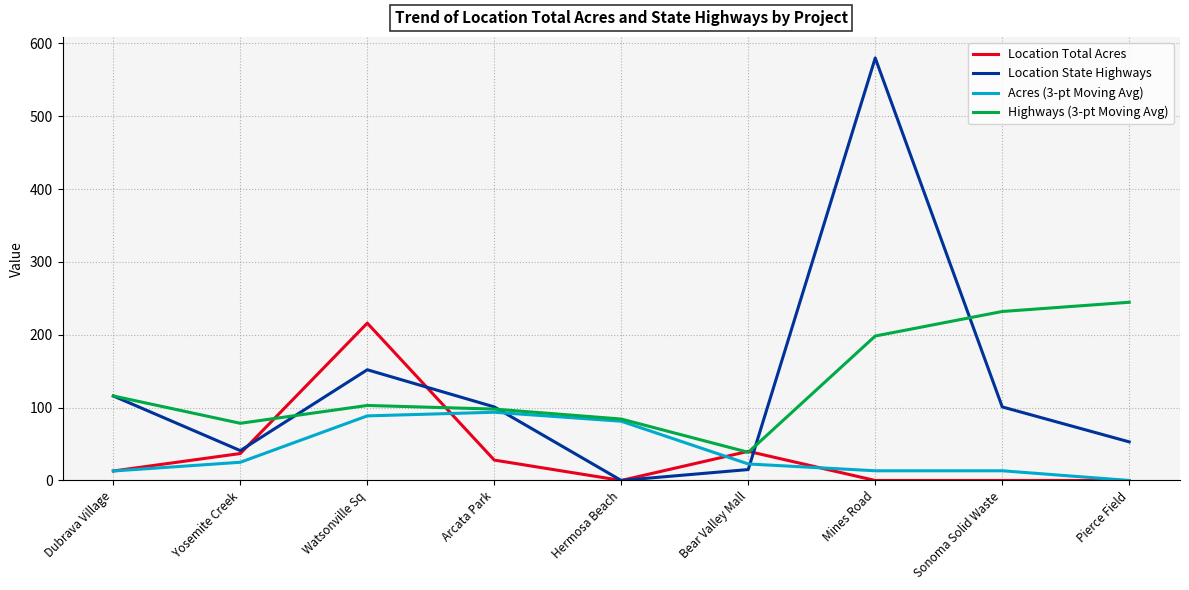

At which category is the sum across all series the highest?

Mines Road